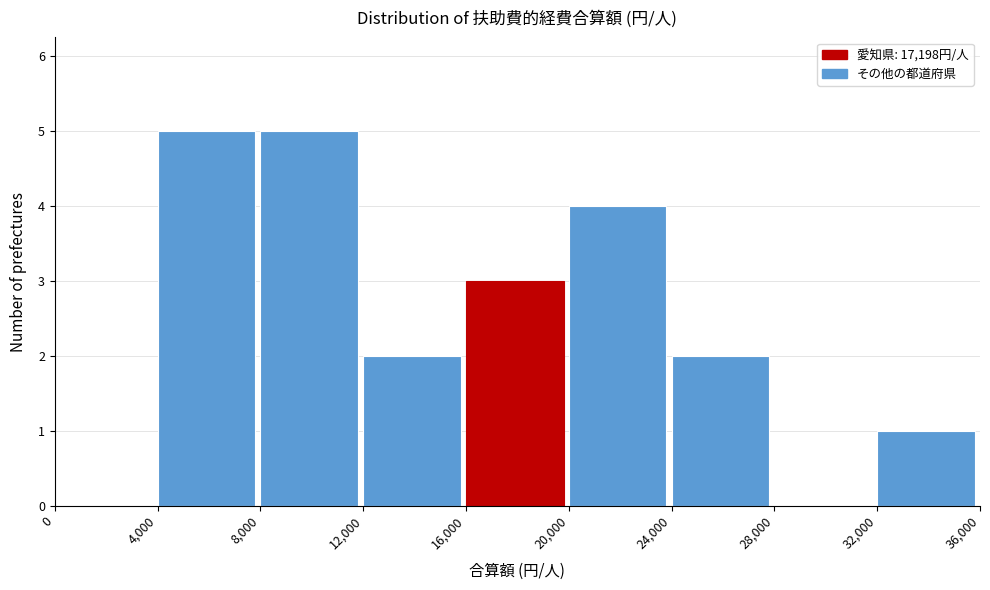

Reading left to right, transcribe this chart: for each bar, give the range it covers on the x-axis and its height. The values are not printed on the chart, so give them approximately, as read against the axis.

0 to 4,000: 0
4,000 to 8,000: 5
8,000 to 12,000: 5
12,000 to 16,000: 2
16,000 to 20,000: 3
20,000 to 24,000: 4
24,000 to 28,000: 2
28,000 to 32,000: 0
32,000 to 36,000: 1